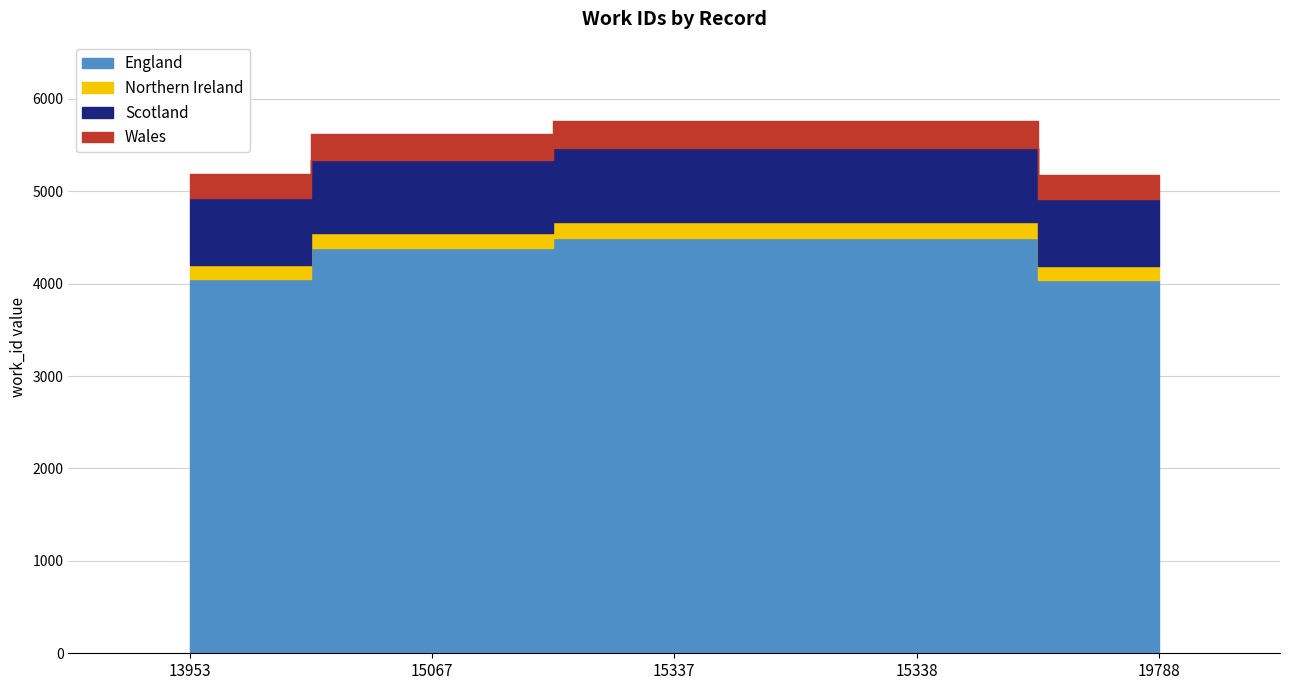

What is the change in value from 13953 to 15338?

+567